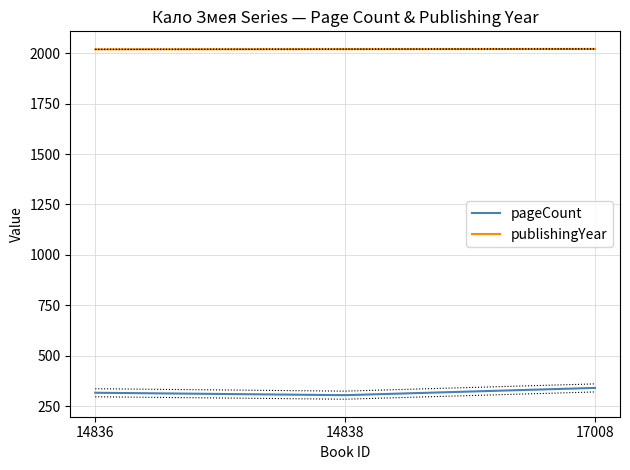

Rank the series at 14836 from highest to lowest value.

publishingYear, pageCount